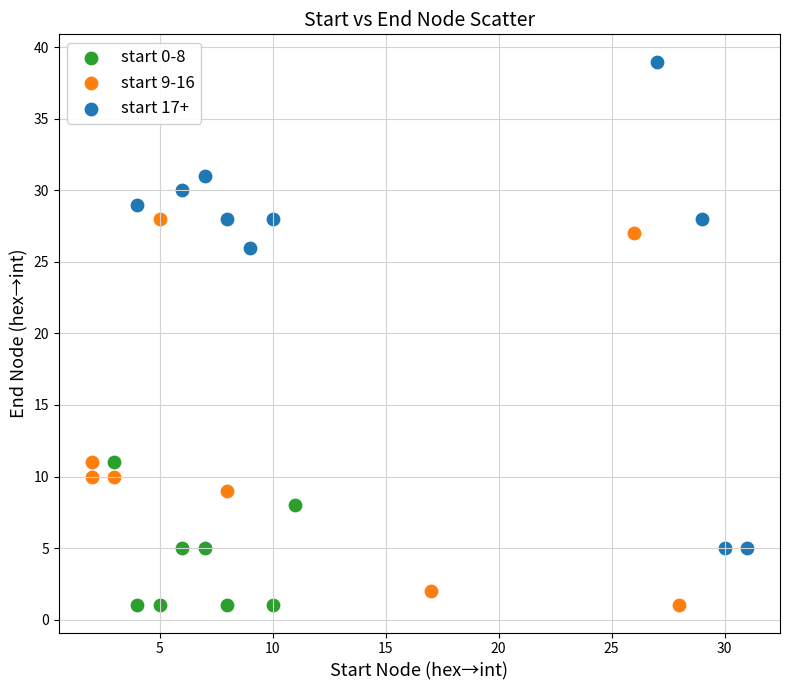

Which series has the widest spread of Y values?

start 17+